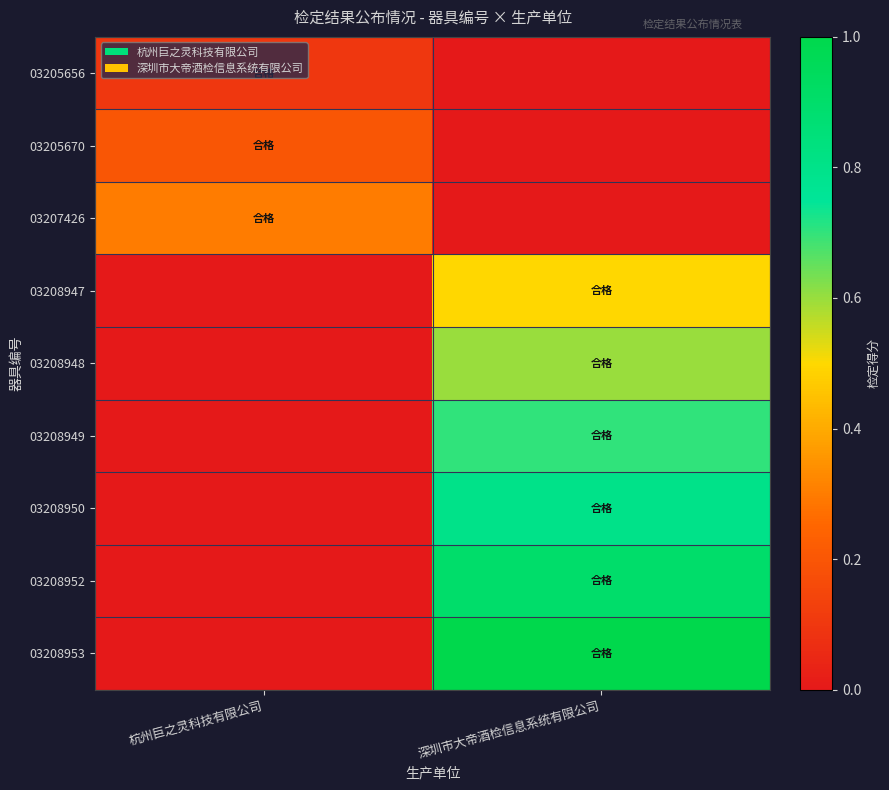

List the series in order of their peak value, lowest first.

03205656, 03205670, 03207426, 03208947, 03208948, 03208949, 03208950, 03208952, 03208953